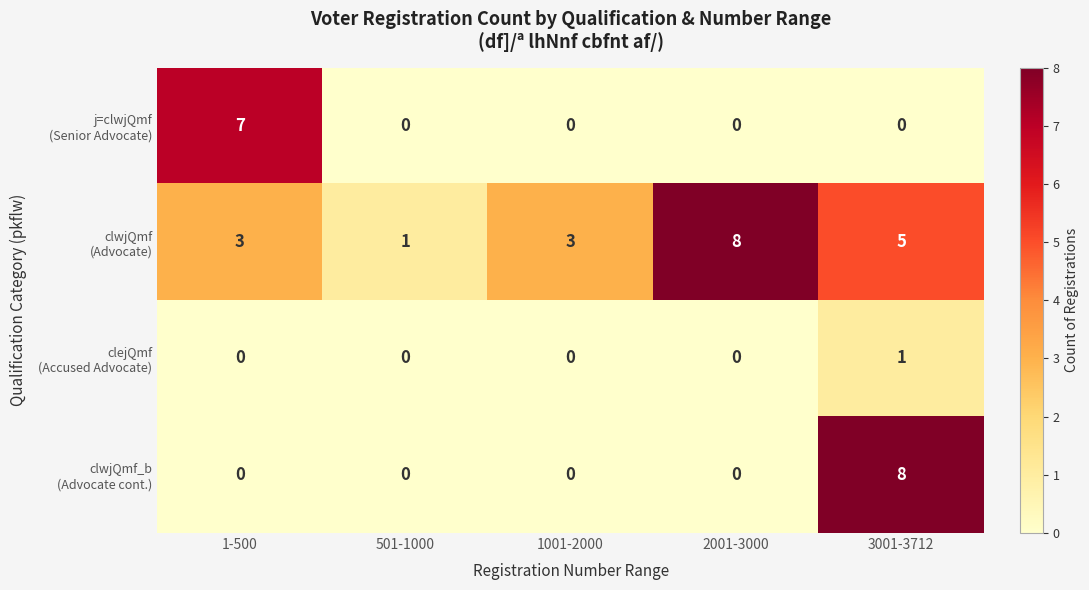

What is the difference between the highest and lowest values at 1-500?

7